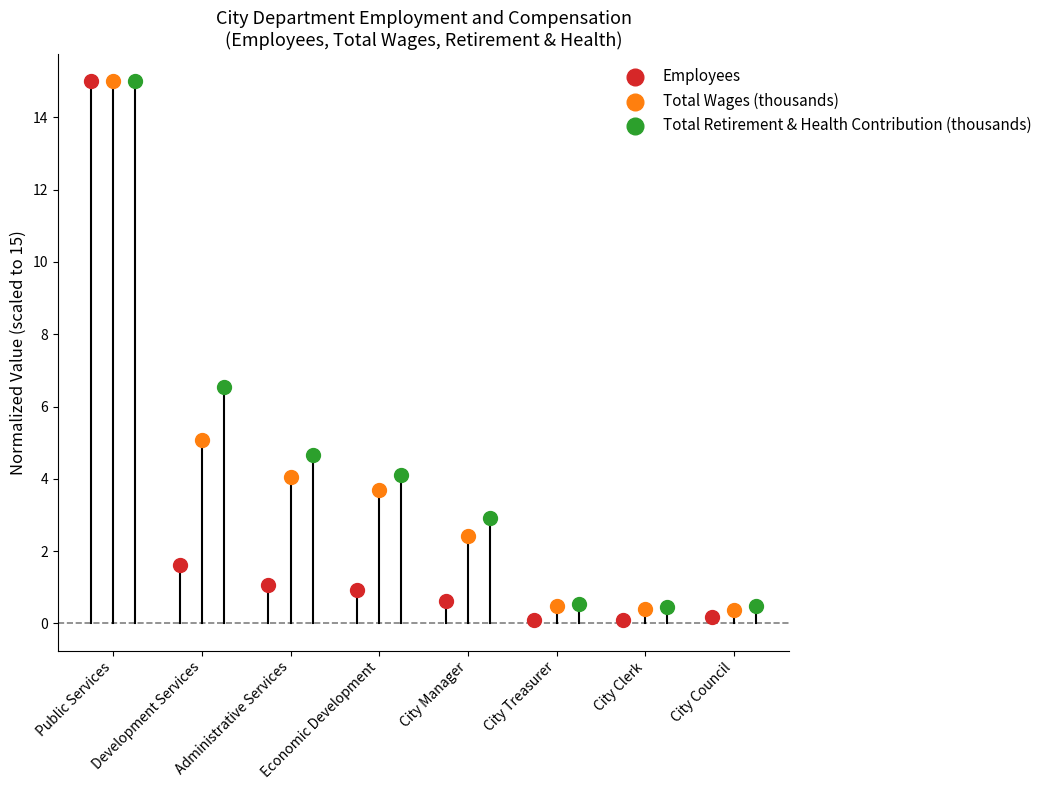

Which series has the largest Y range (max minus min)?

Employees